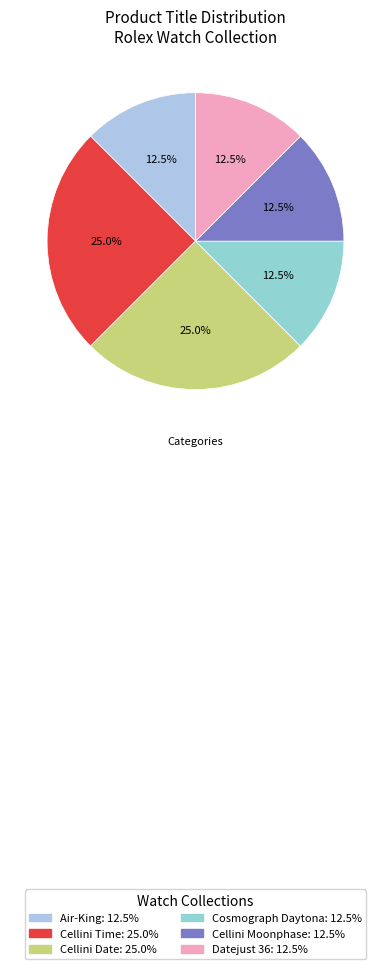

How many slices are in this pie chart?

6